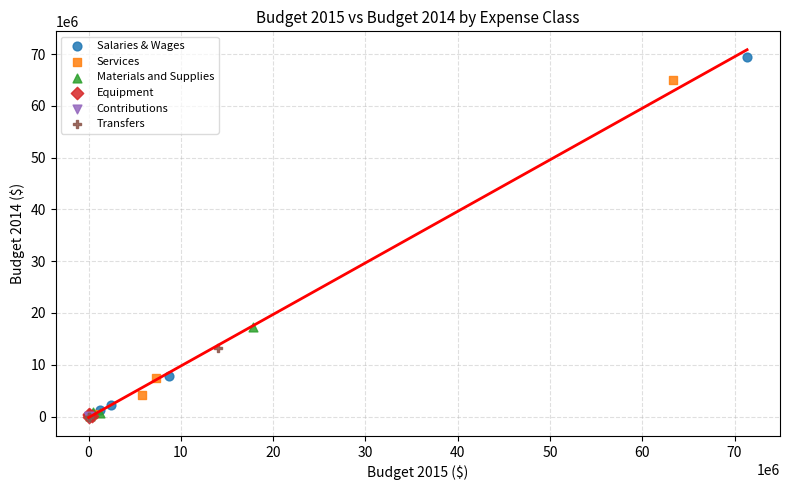

What are all the series names shown in the legend?

Salaries & Wages, Services, Materials and Supplies, Equipment, Contributions, Transfers